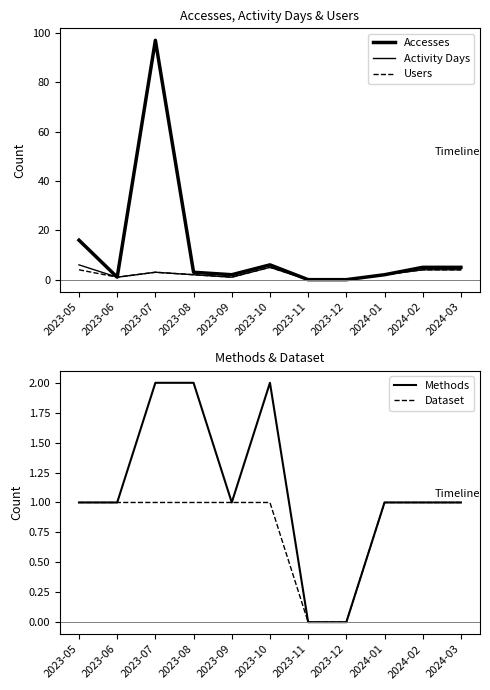

List the series in order of their peak value, lowest first.

Dataset, Methods, Users, Activity Days, Accesses